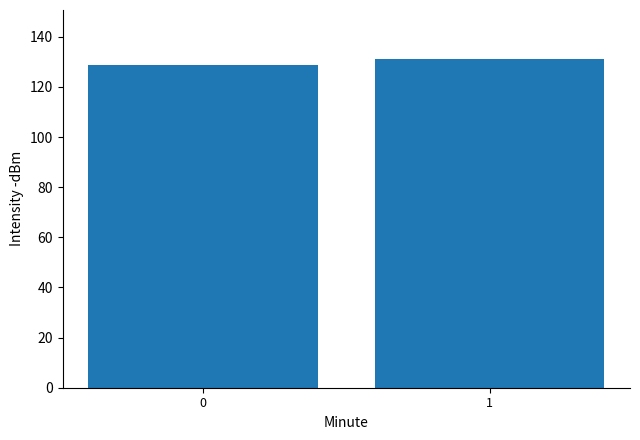

Rank the categories by value from highest to lowest.

1, 0